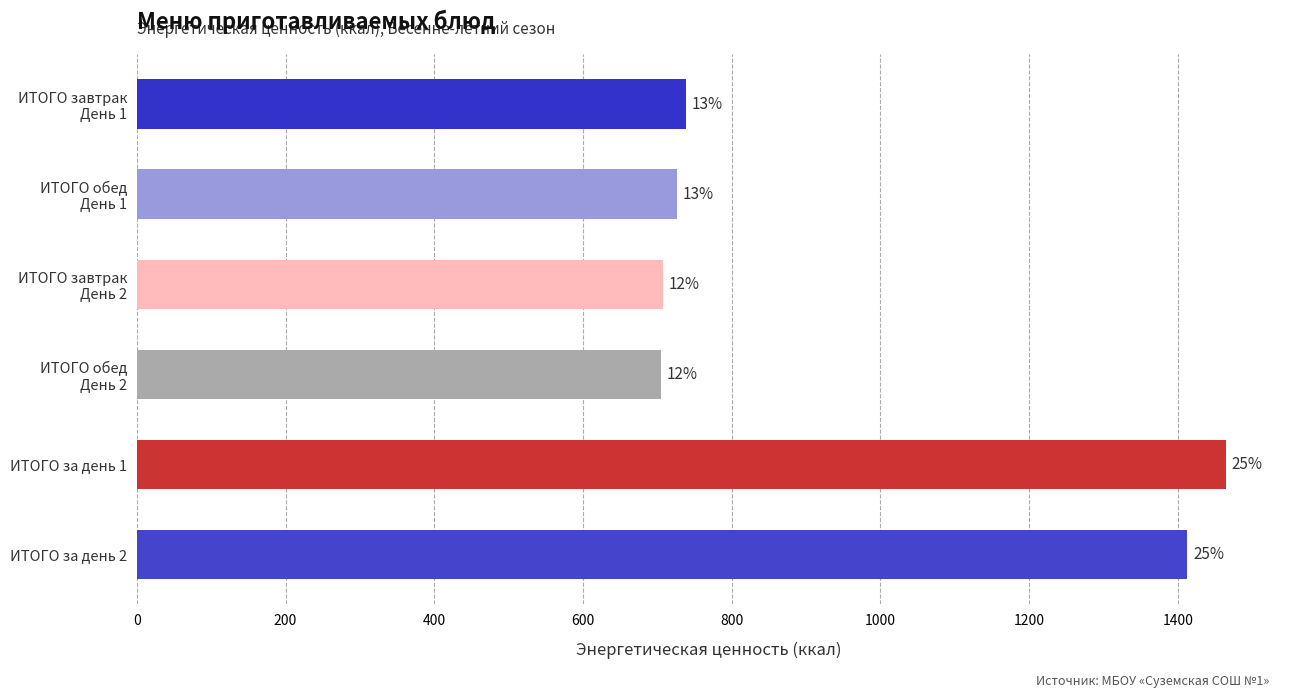

How many bars are there in total?

6